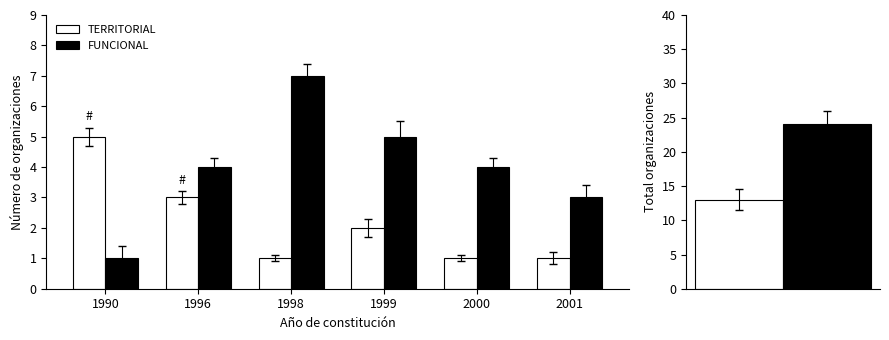

True or false: TERRITORIAL has a value of 8 at 1990.

False